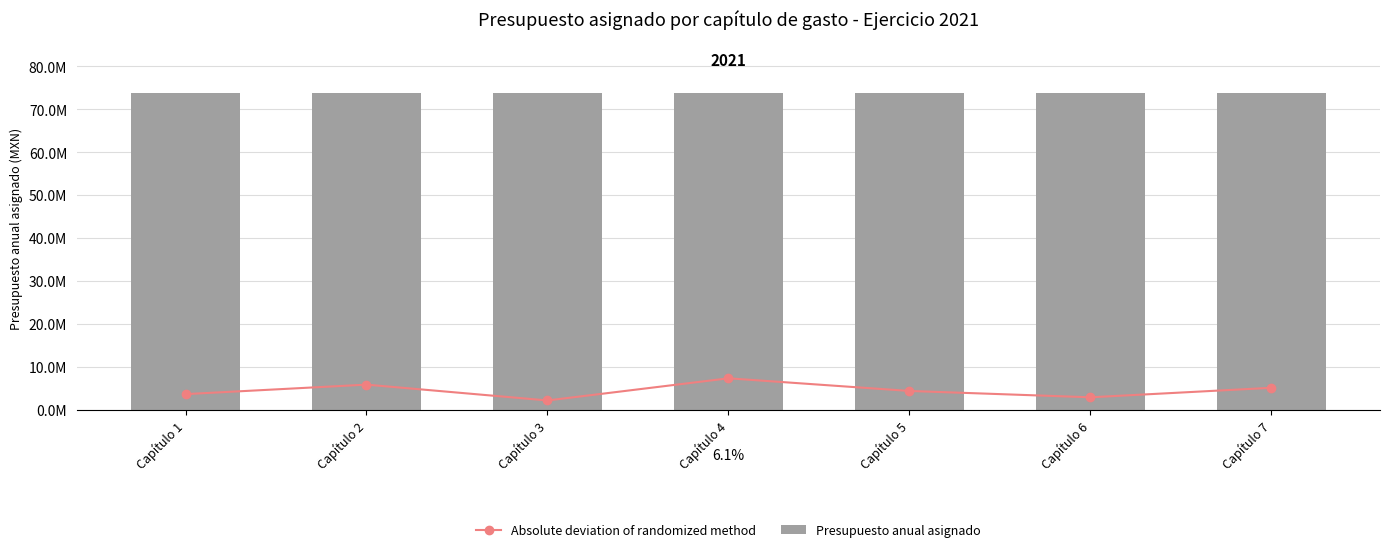

What is the highest value of the Presupuesto anual asignado series?

73696005.0